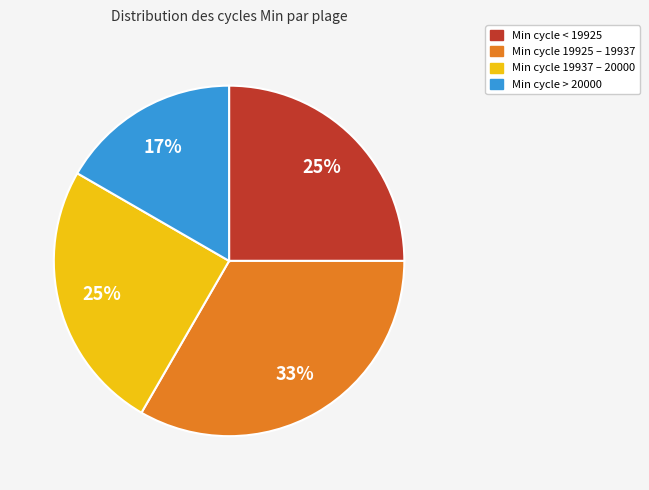

To the nearest percent, what percentage of the pie is Min cycle 19925 – 19937?

33%